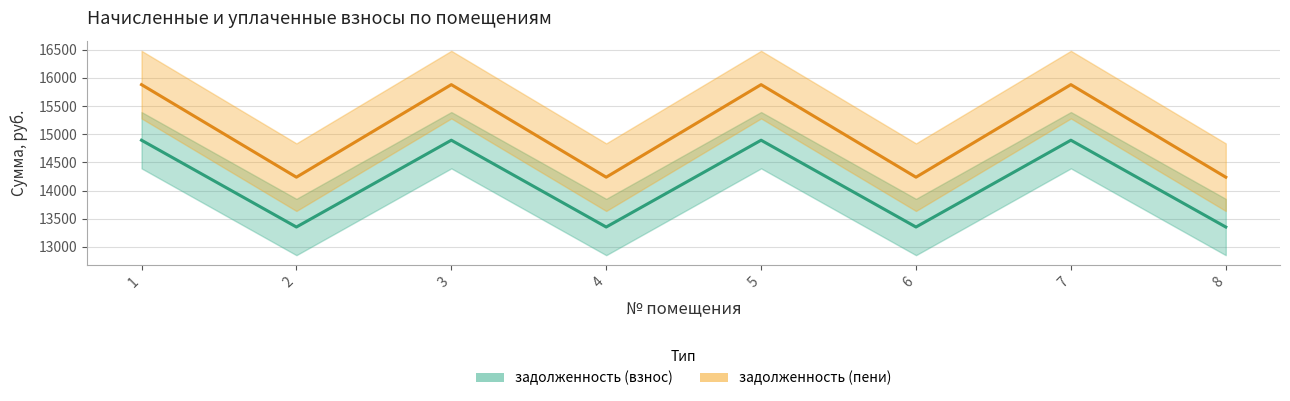

Reading left to right, what are all the values shown in this chart?

задолженность (взнос): 1=14894.4	2=13353.6	3=14894.4	4=13353.6	5=14894.4	6=13353.6	7=14894.4	8=13353.6
задолженность (пени): 1=15881.0	2=14238.1	3=15881.0	4=14238.1	5=15881.0	6=14238.1	7=15881.0	8=14238.1